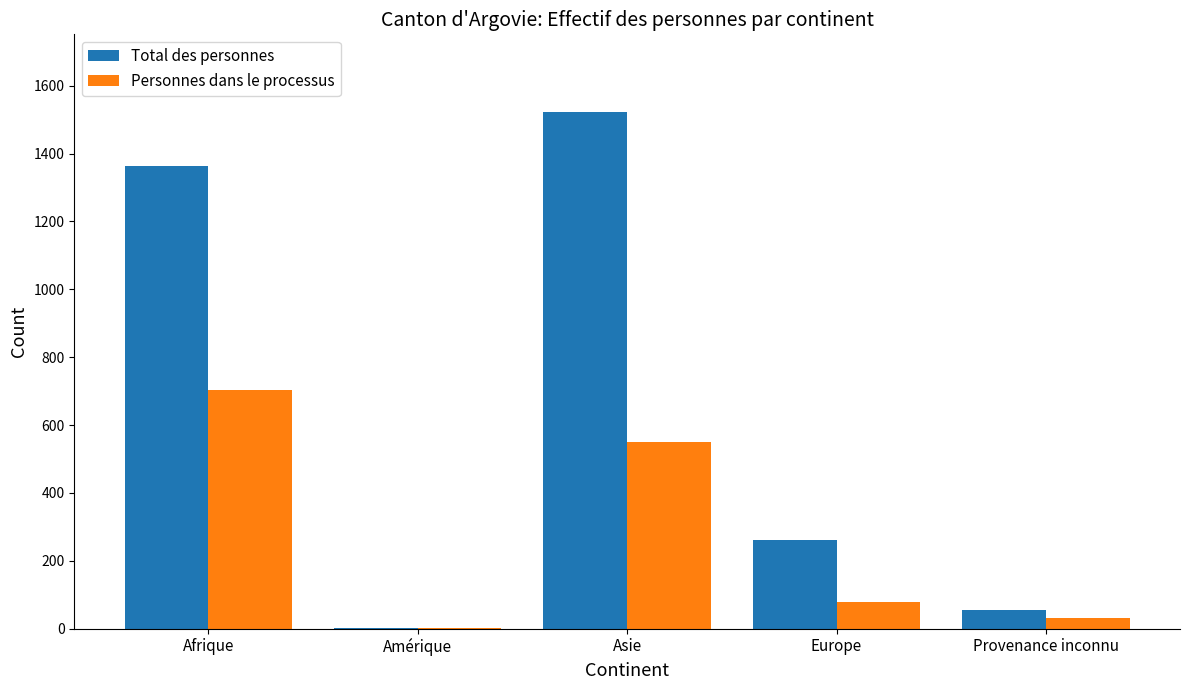

Between Asie and Europe, which series saw the biggest shift?

Total des personnes